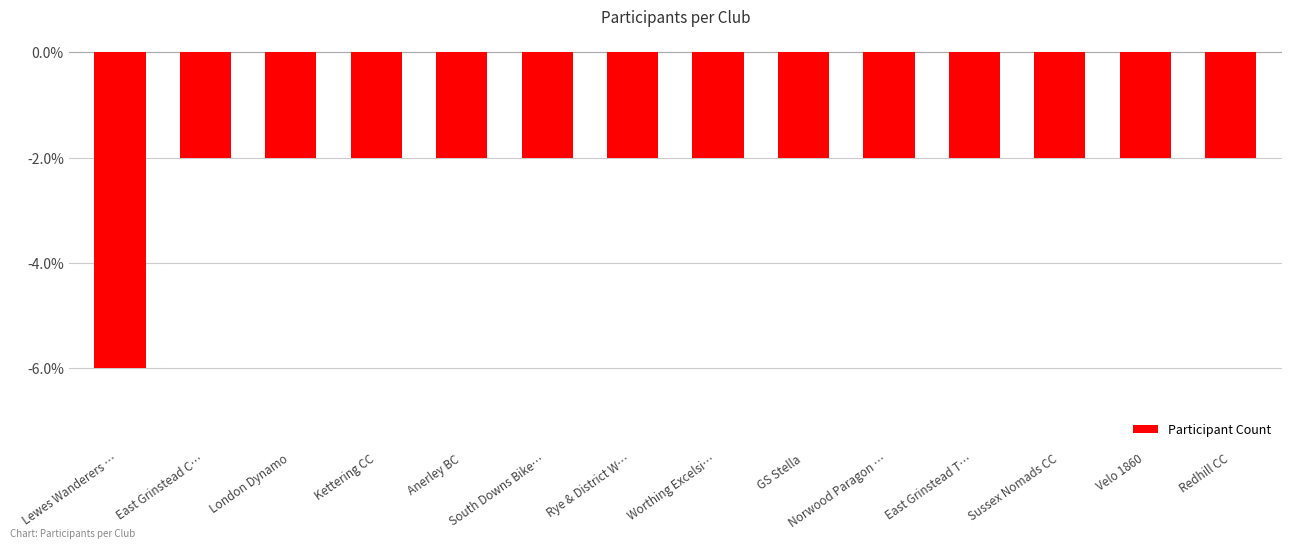

The value at London Dynamo is -3. True or false?

False